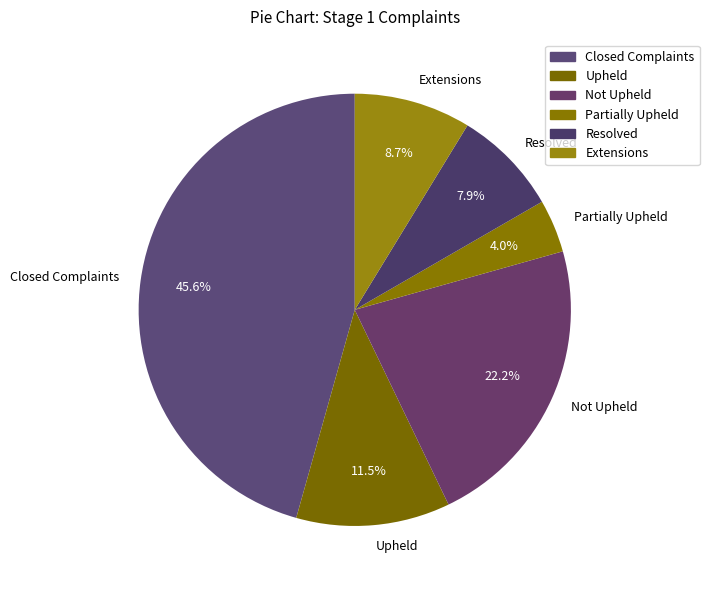

To the nearest percent, what portion does Partially Upheld represent?

4%